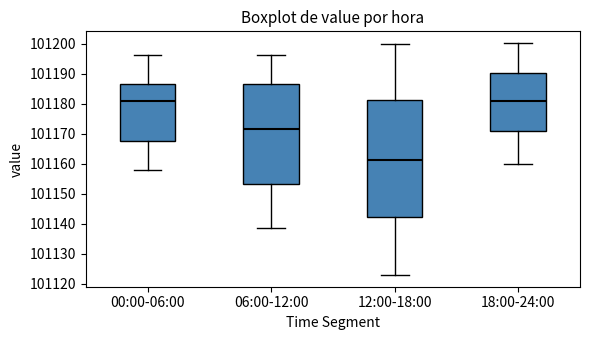

Where does the lower whisker of the box for 18:00-24:00 end on the y-axis? The values are not printed on the chart, so give them approximately, as read against the axis.

101160